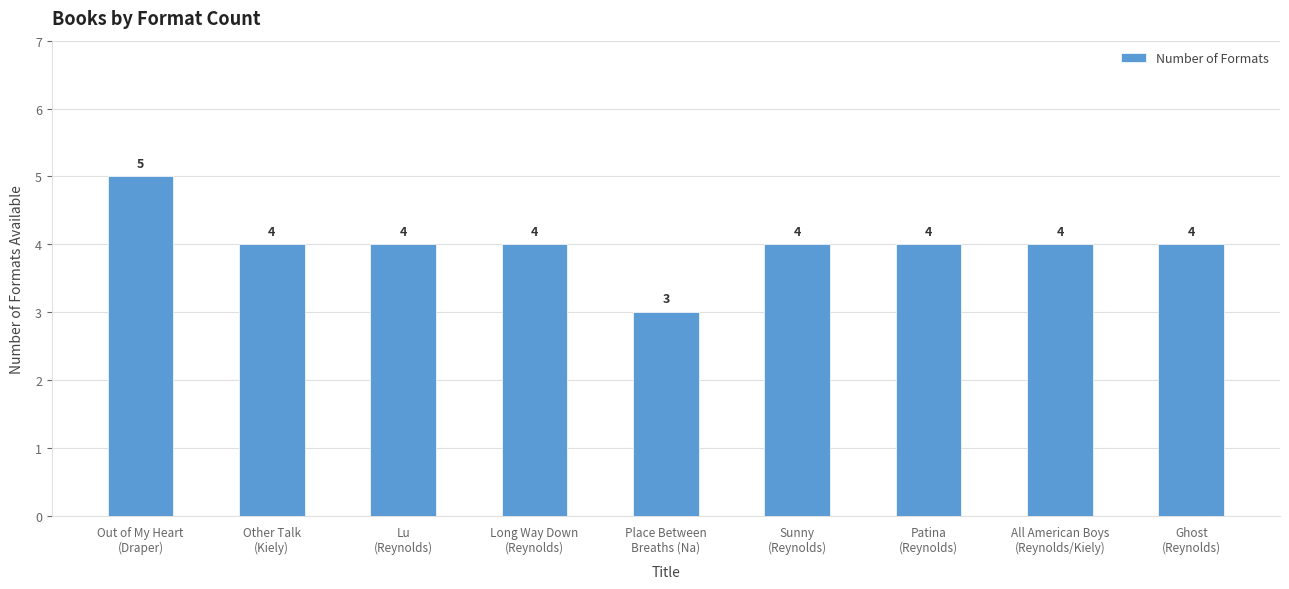

Reading right to left, extract all data points from this chart.

Ghost
(Reynolds)=4	All American Boys
(Reynolds/Kiely)=4	Patina
(Reynolds)=4	Sunny
(Reynolds)=4	Place Between
Breaths (Na)=3	Long Way Down
(Reynolds)=4	Lu
(Reynolds)=4	Other Talk
(Kiely)=4	Out of My Heart
(Draper)=5